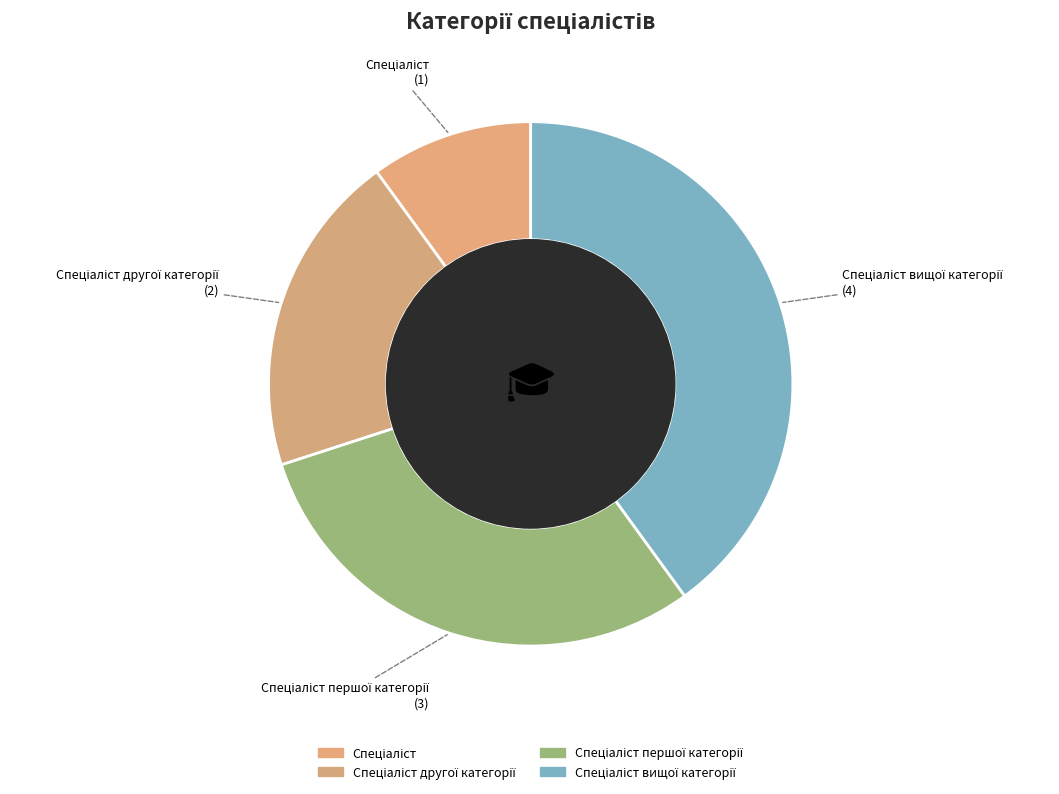

Is there any slice that represents more than half of the pie?

No